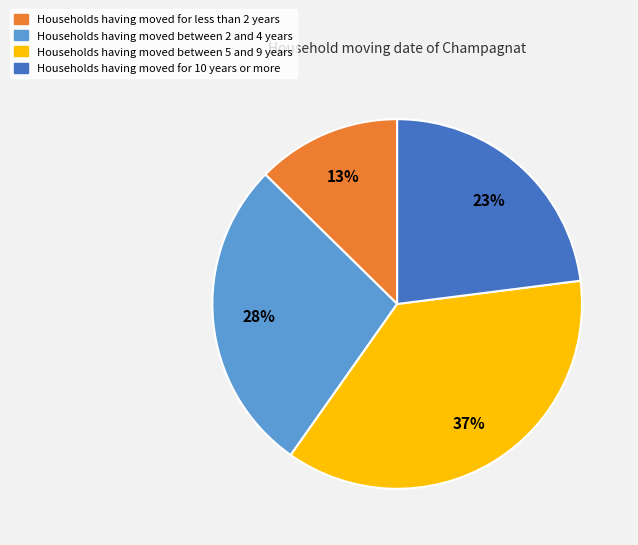

To the nearest percent, what portion does Households having moved between 5 and 9 years represent?

37%